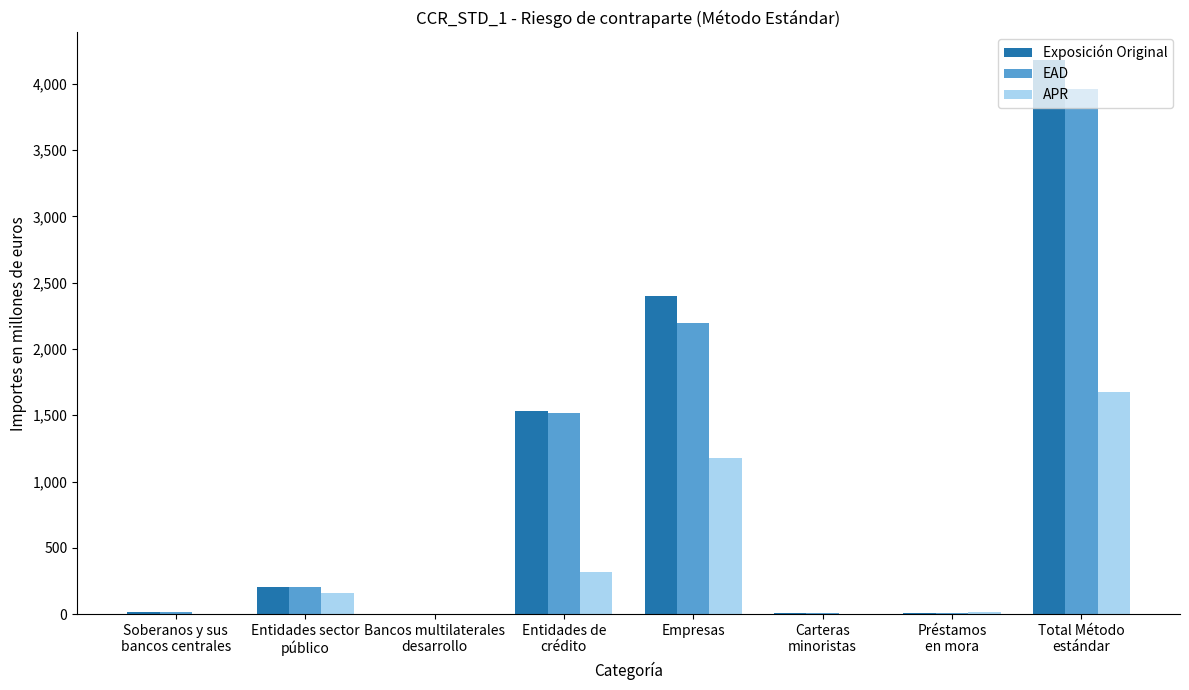

Are the bars horizontal?

No